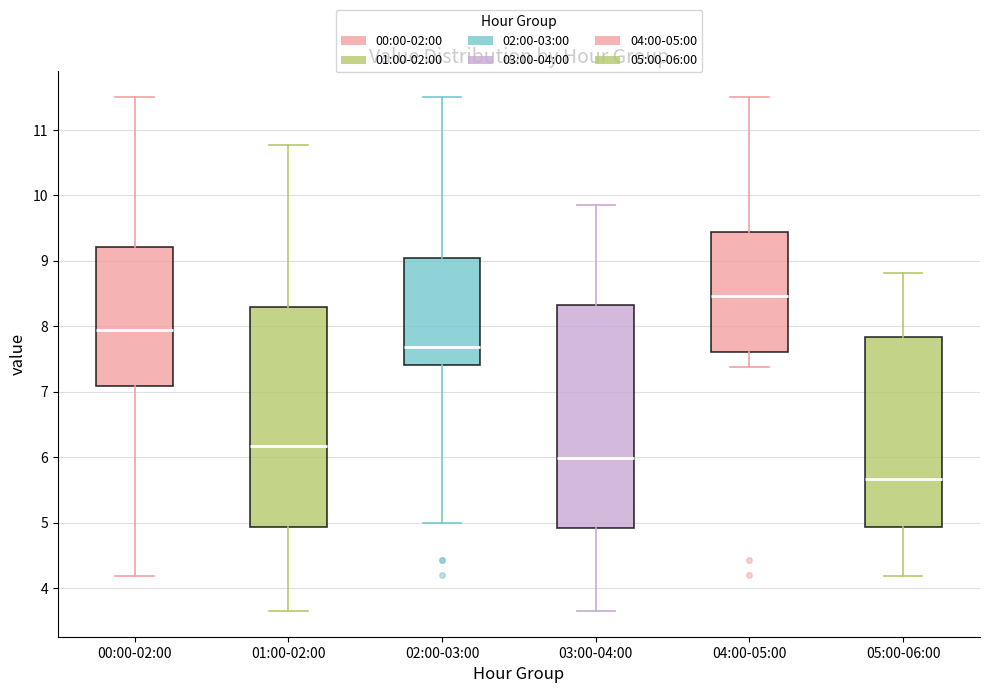

Where does the upper whisker of the box for 02:00-03:00 end on the y-axis? The values are not printed on the chart, so give them approximately, as read against the axis.

11.5